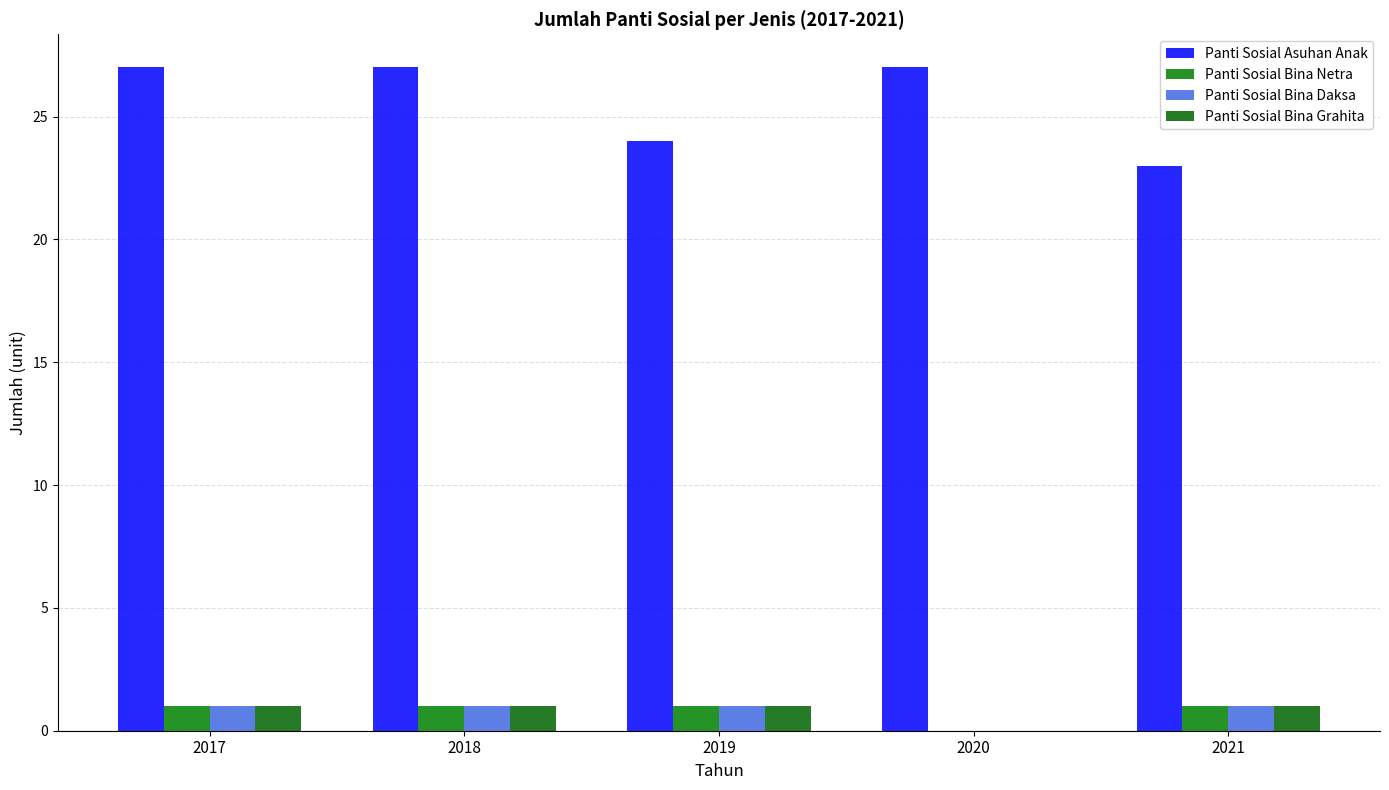

Which series changed the most between 2017 and 2021?

Panti Sosial Asuhan Anak